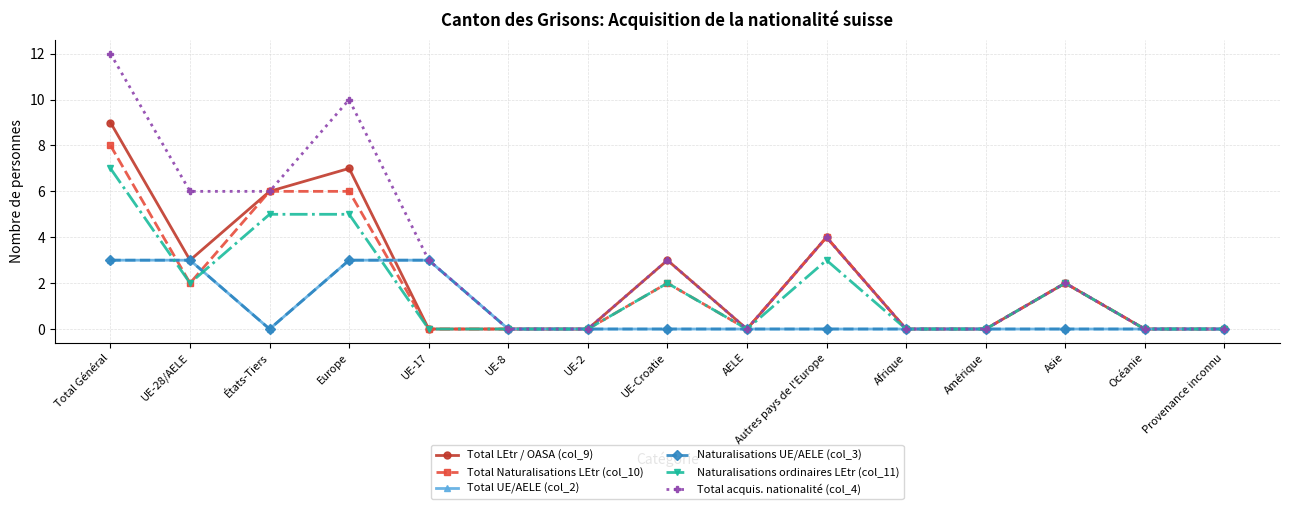

At which category does Total UE/AELE (col_2) reach its first local valley?

États-Tiers